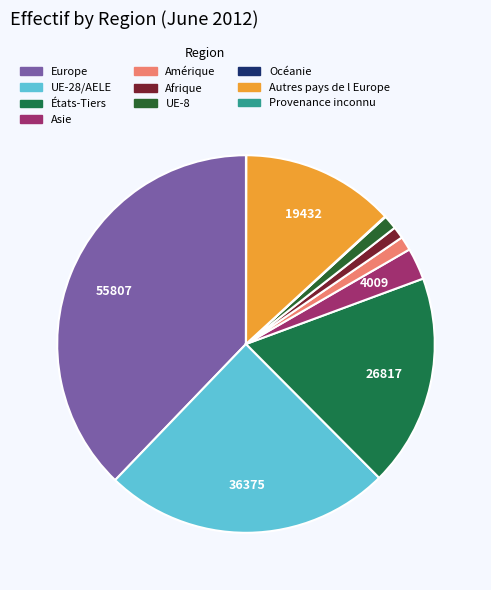

What is the change in value from UE-28/AELE to Afrique?

-34881